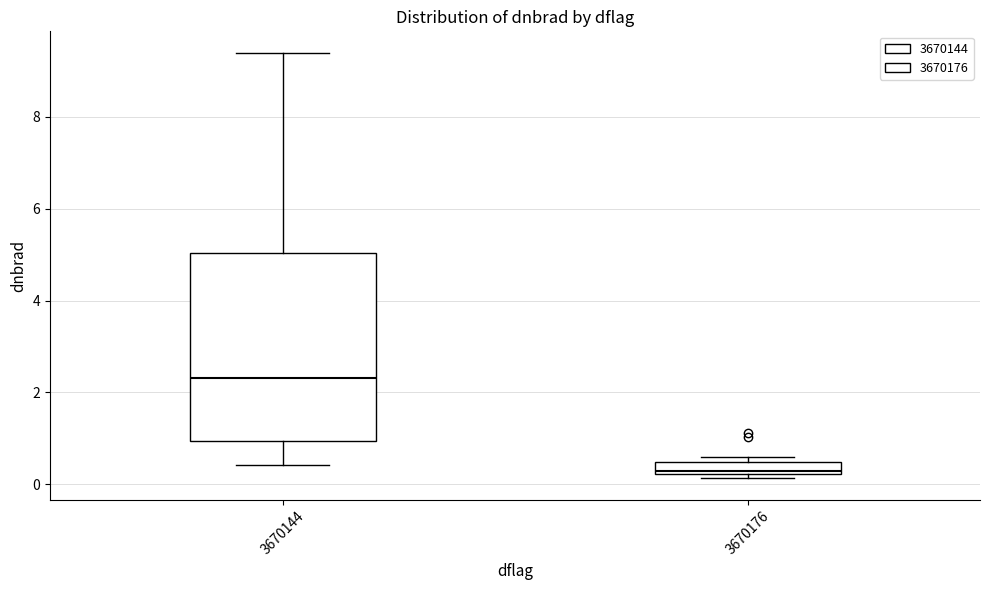

Which box has the highest median line?

3670144